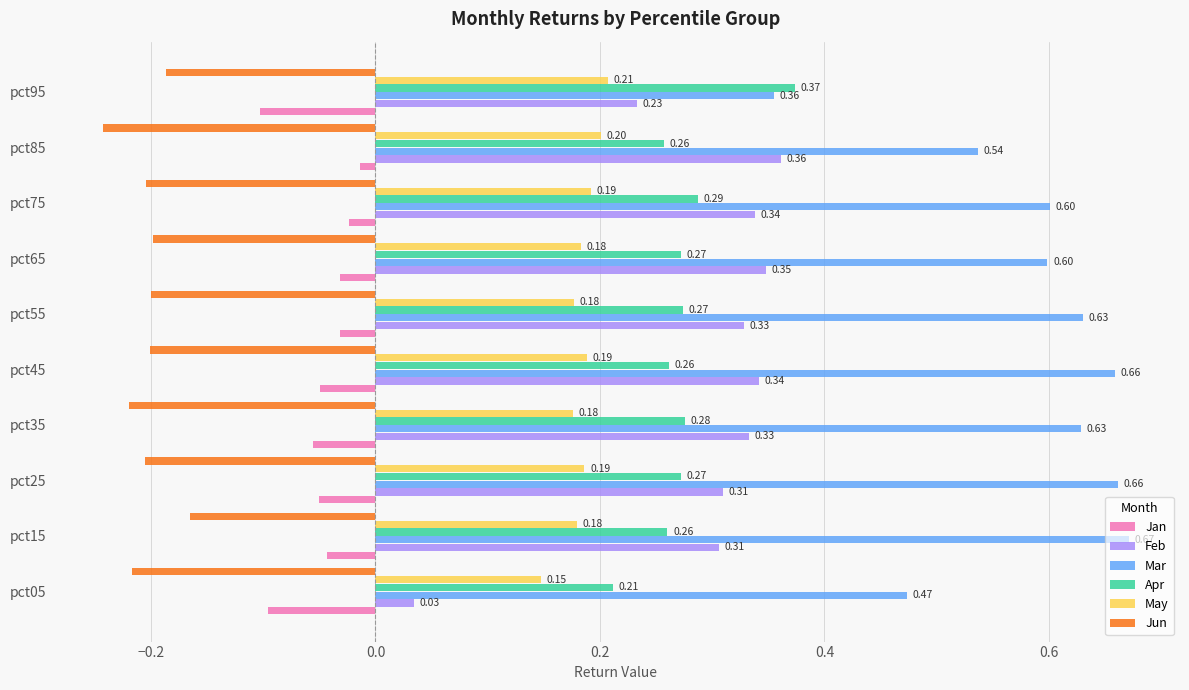

At how many categories does at least one series exceed 0?

10